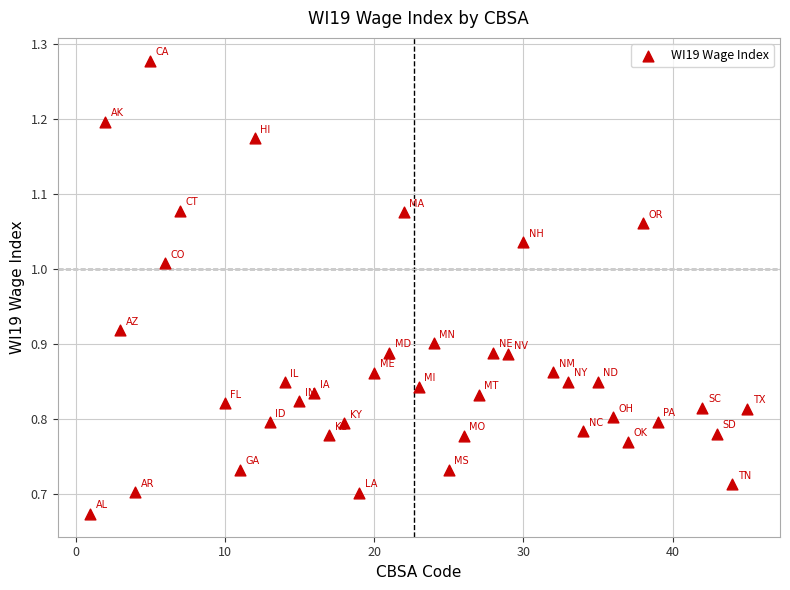

What is the range of Y values (max minus min)?

0.6